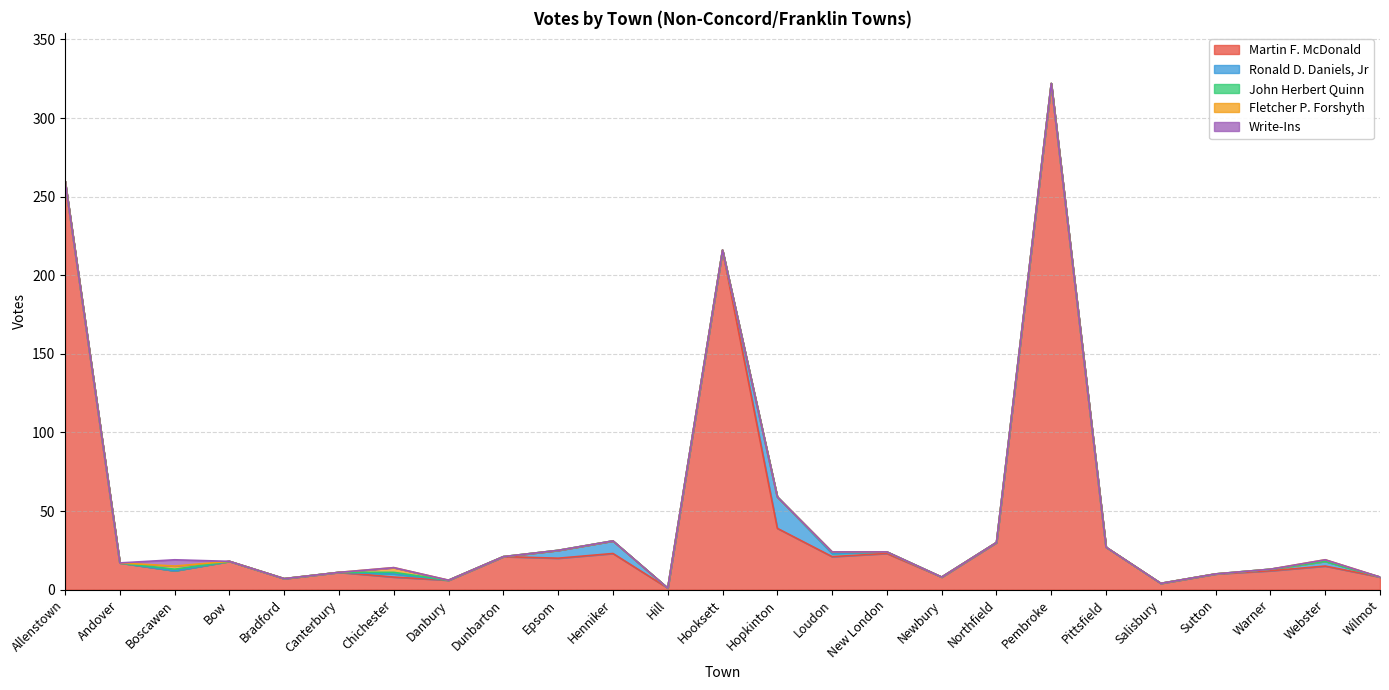

How many positive values does the Ronald D. Daniels, Jr series have?

8